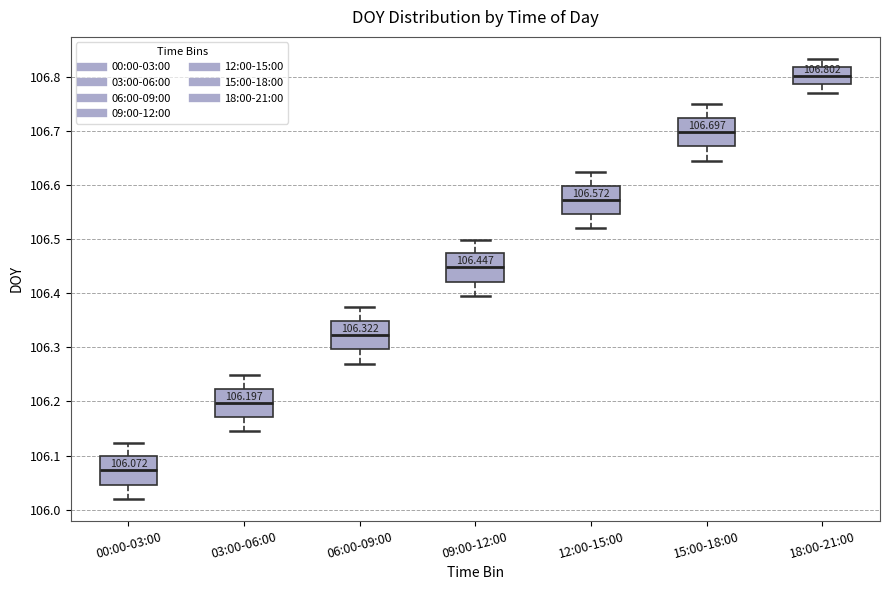

Which box has the lowest median line?

00:00-03:00